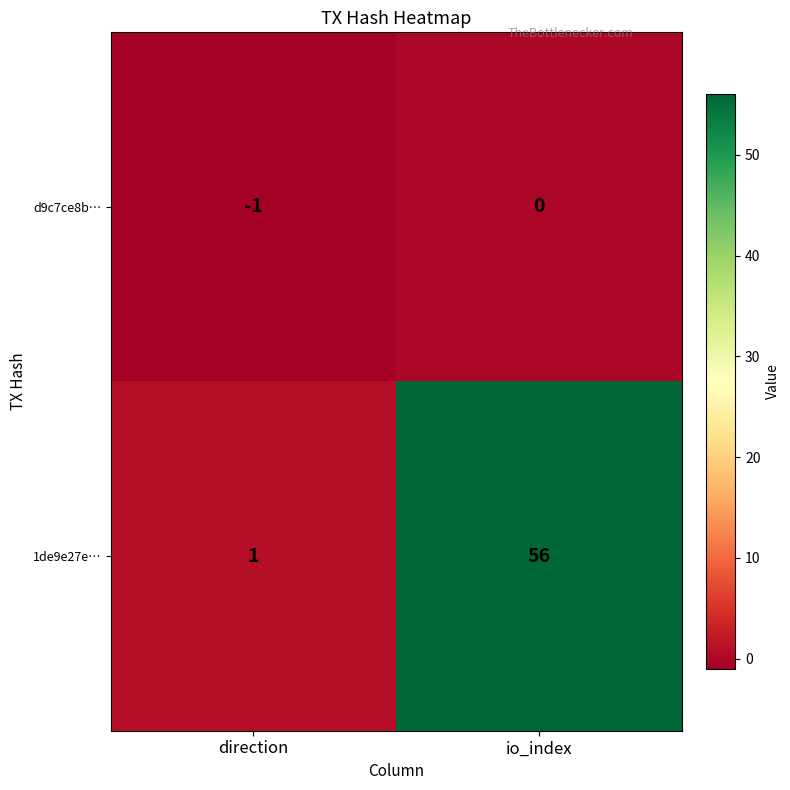

Which series has the largest total across all categories?

1de9e27e…